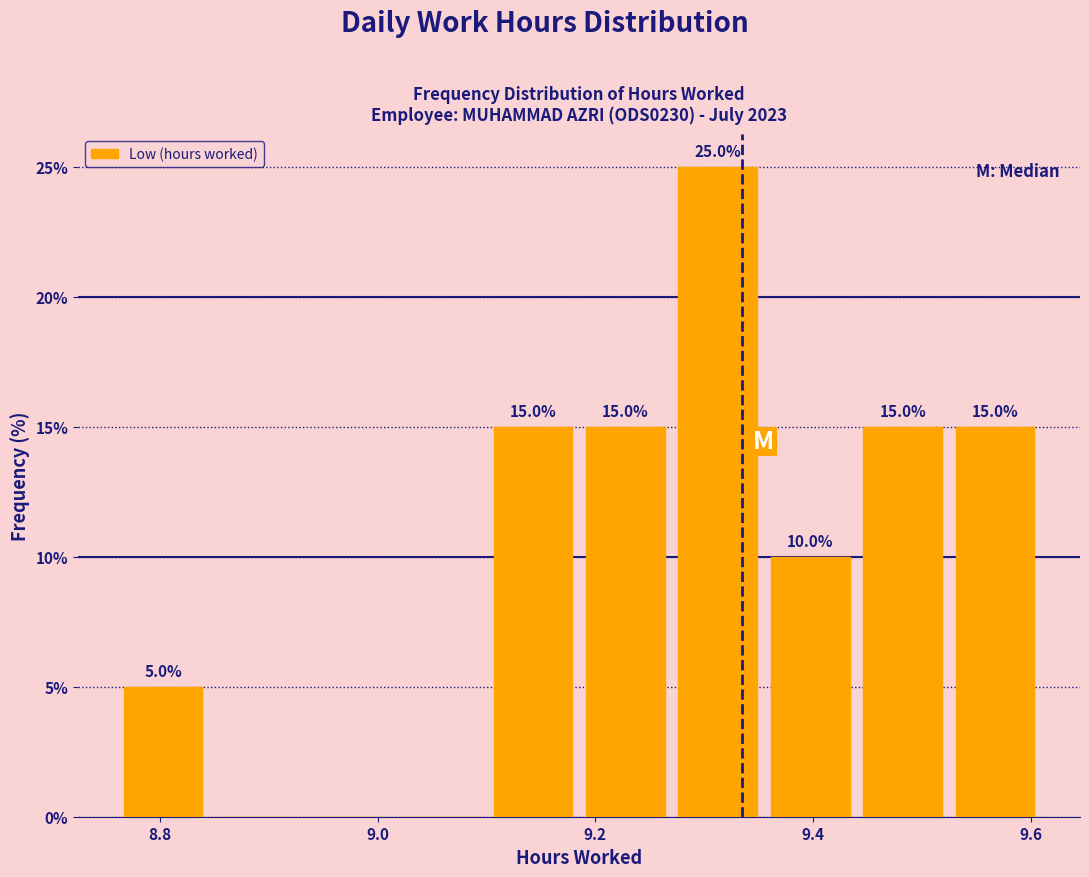

Over which range of the x-axis is the bar tallest?

9.270 to 9.355